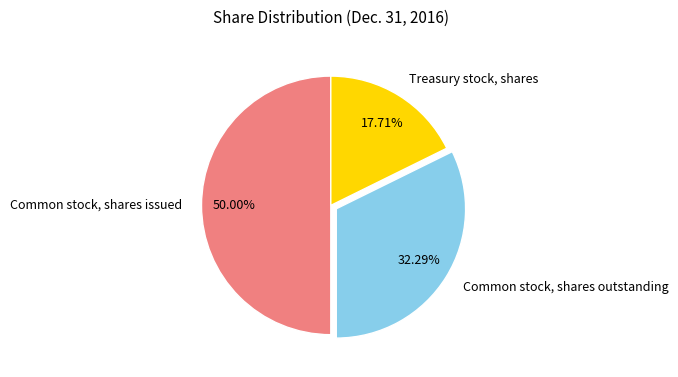

Is Treasury stock, shares the majority of the pie?

No